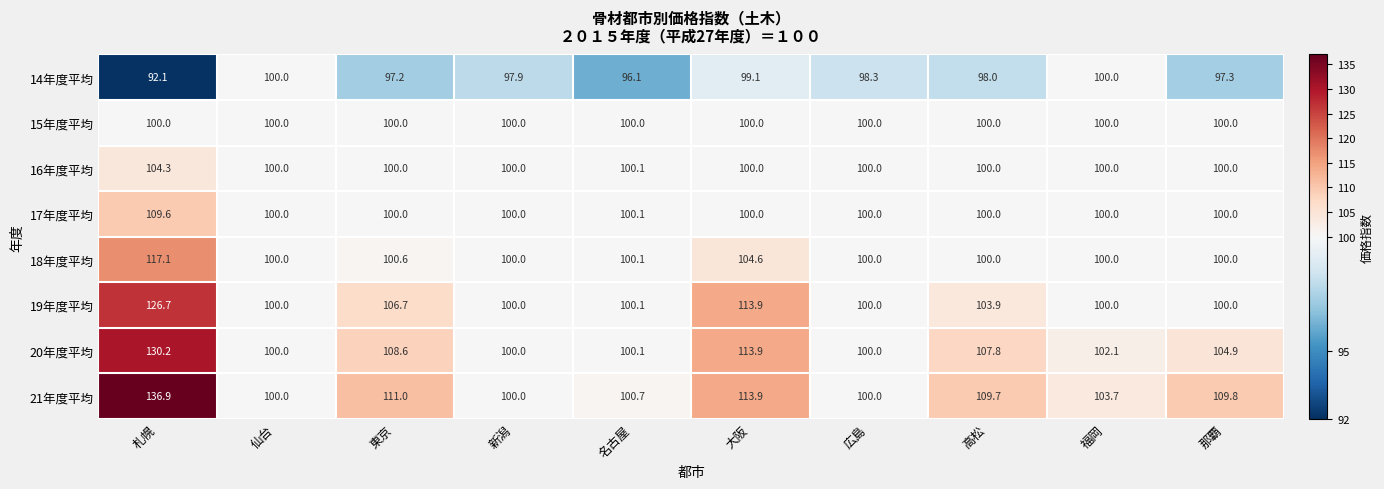

Which series changed the most between 札幌 and 広島?

21年度平均